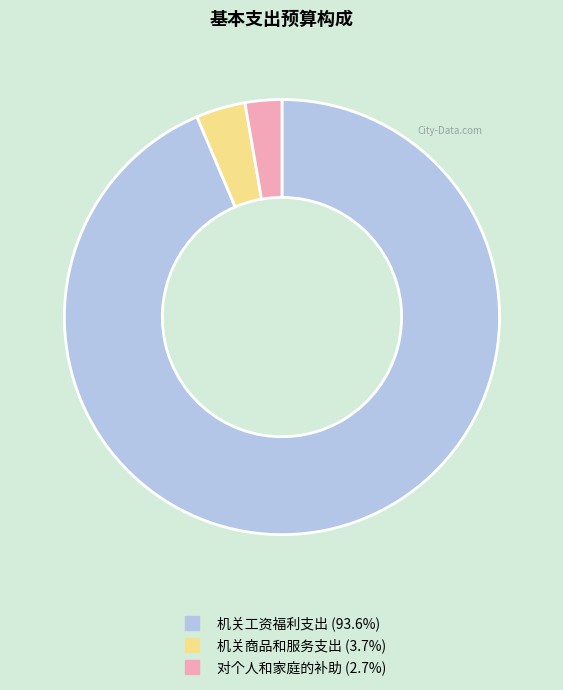

Does 机关工资福利支出 account for over 50% of the chart?

Yes